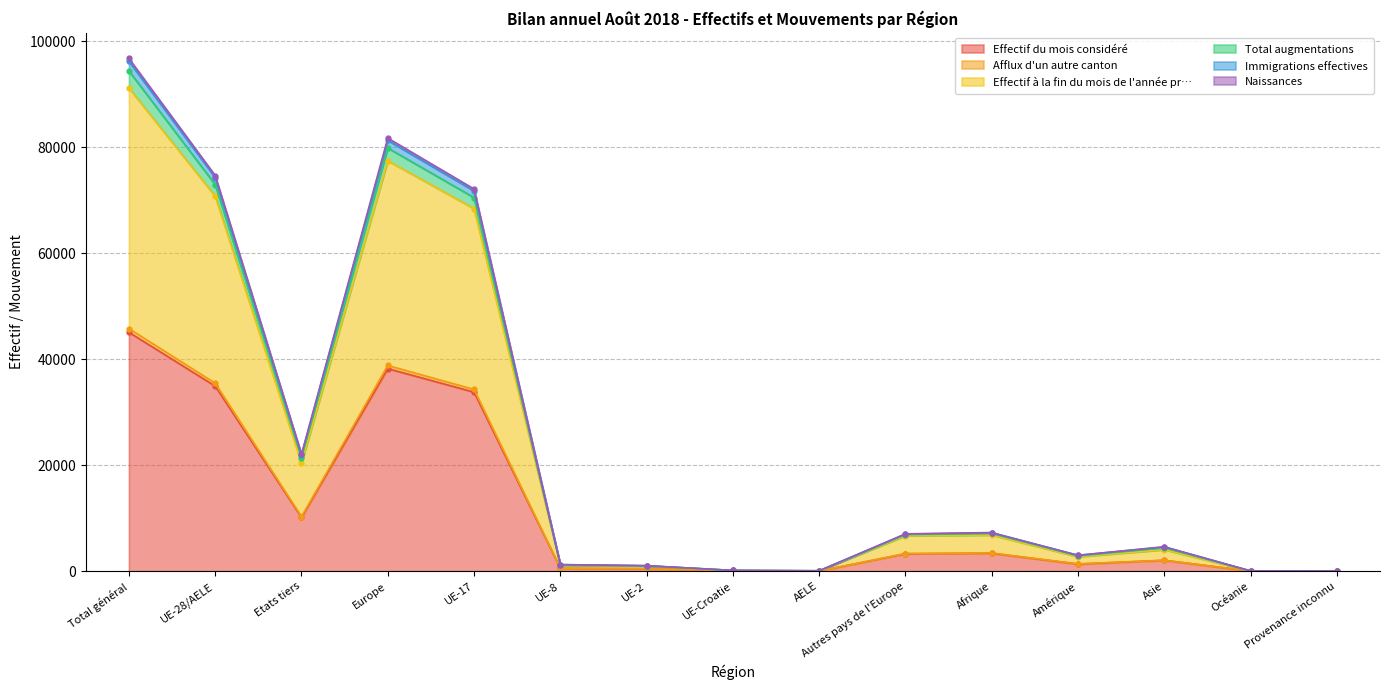

At which category does Total augmentations reach its first local peak?

Europe